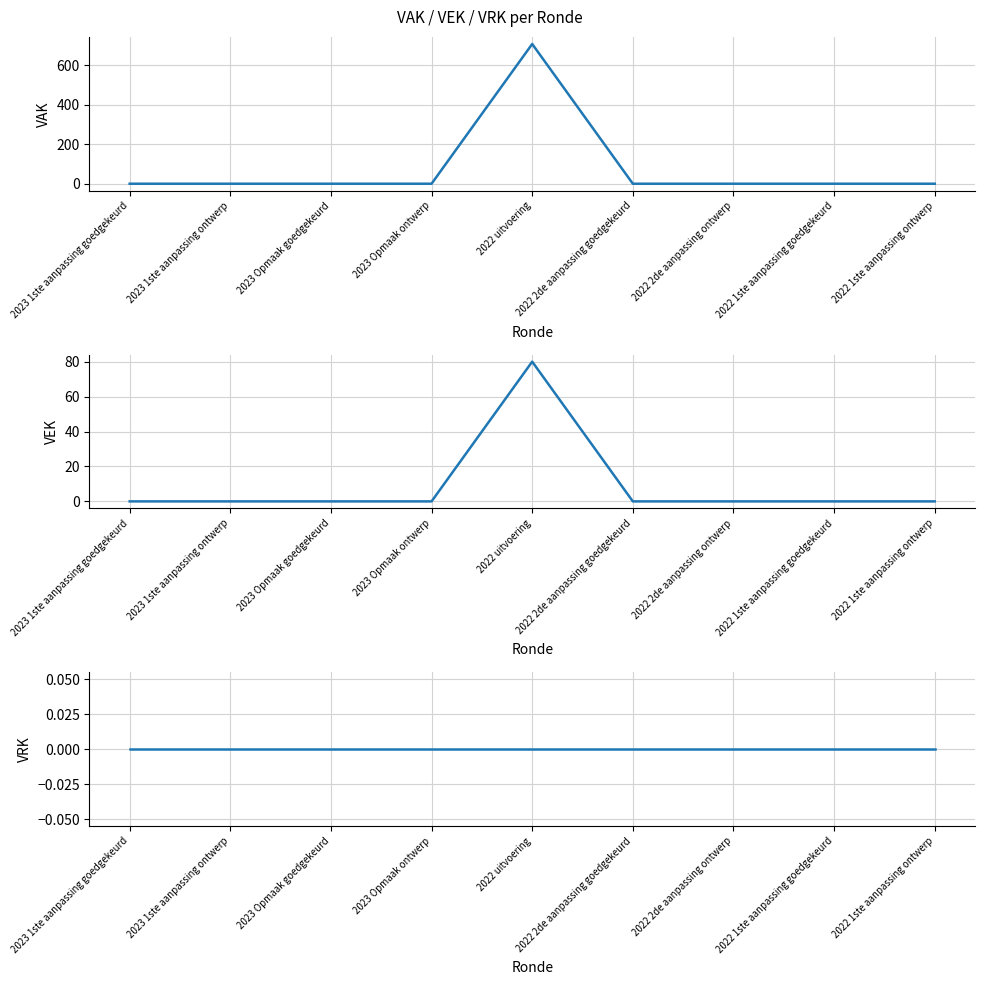

What is the label of the 5th point from the left?

2022 uitvoering